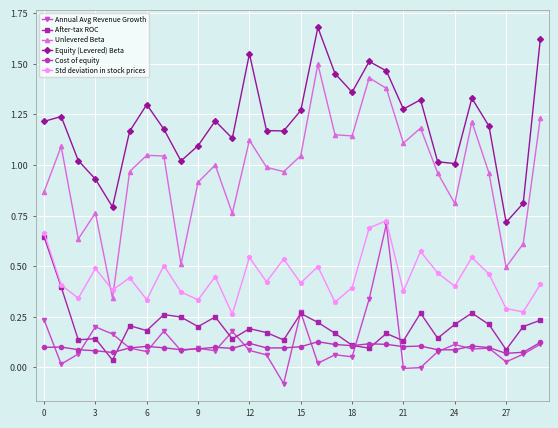

True or false: Annual Avg Revenue Growth and Unlevered Beta cross at least once.

False